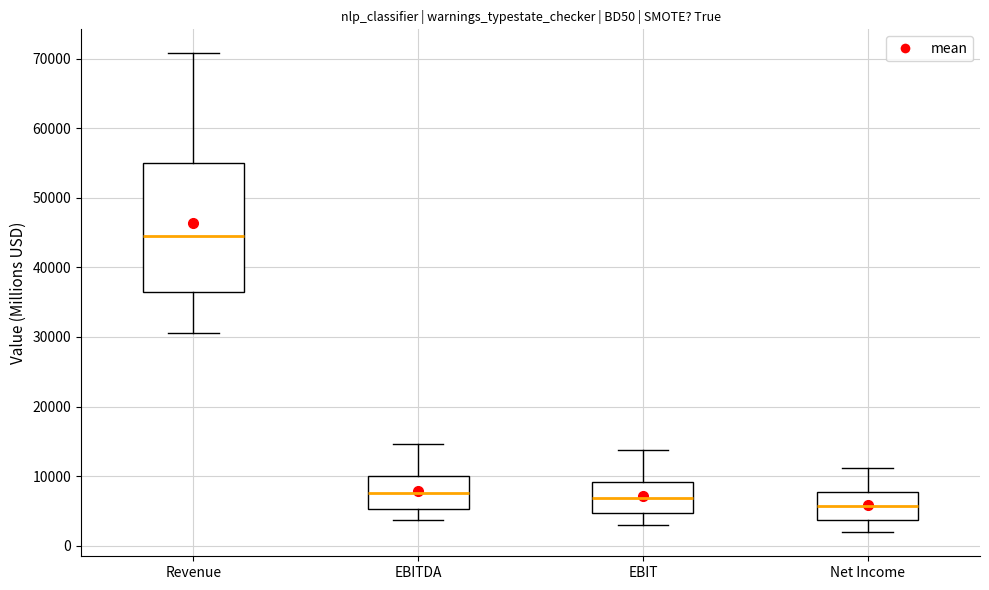

Reading left to right, transcribe this box plot: for each box, give where its median line is, the range the box spans, and where its two whiskers end, as read against the y-axis. The values are not printed on the chart, so give them approximately, as read against the axis.

Revenue: median 45000, box 36000 to 55000, whiskers 31000 to 71000
EBITDA: median 8000, box 5000 to 10000, whiskers 4000 to 15000
EBIT: median 7000, box 5000 to 9000, whiskers 3000 to 14000
Net Income: median 6000, box 4000 to 8000, whiskers 2000 to 11000